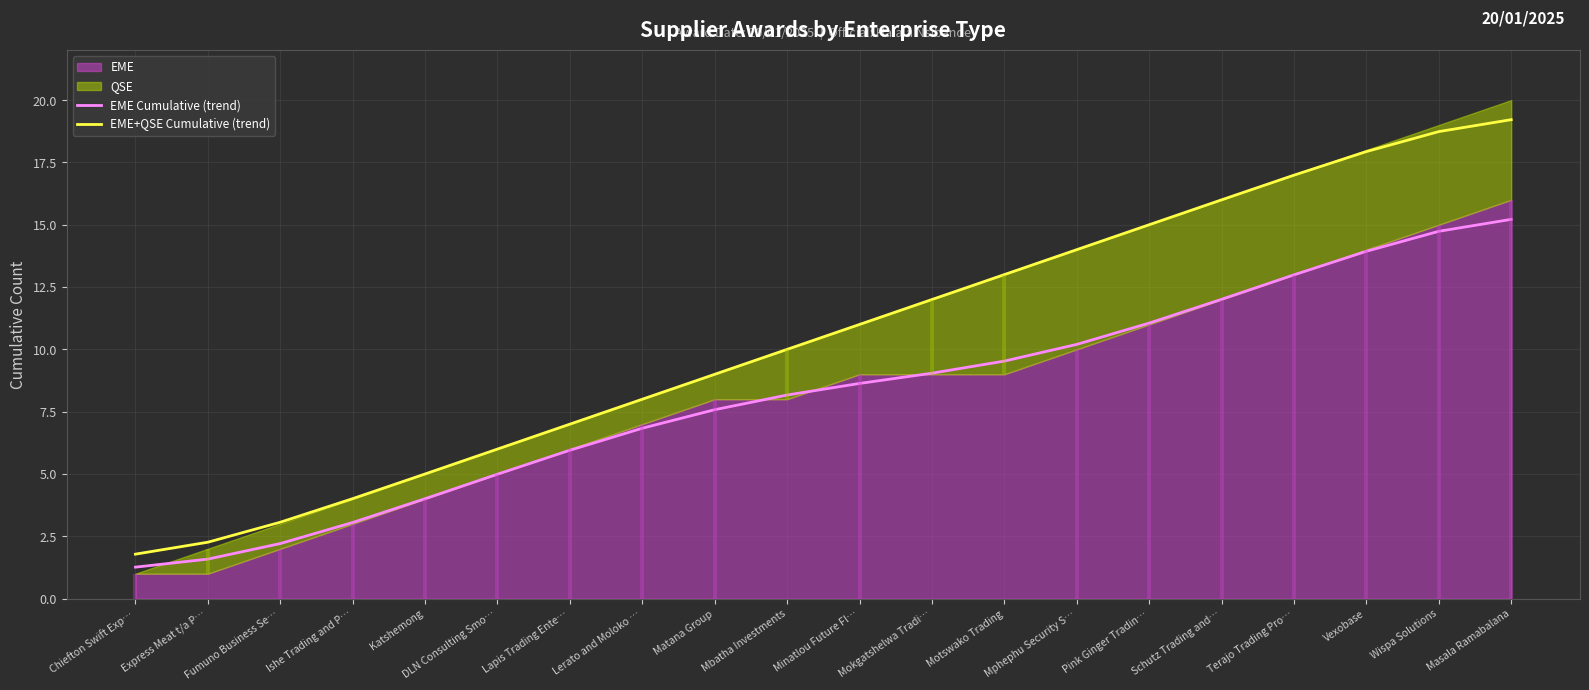

What is the difference between the EME+QSE Cumulative (trend) values at DLN Consulting Smo… and Masala Ramabalana?

13.2